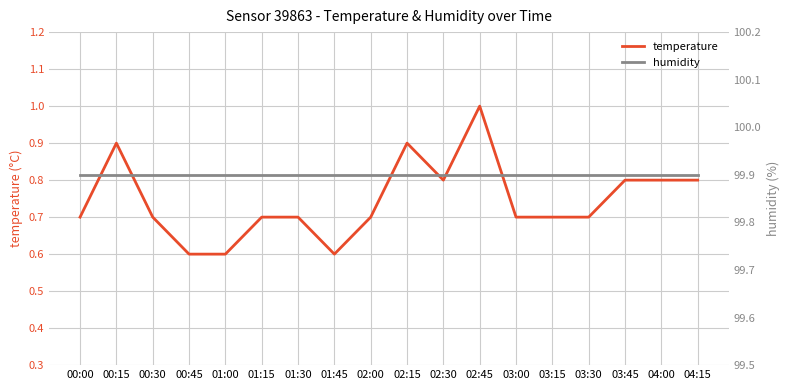

What are all the series names shown in the legend?

temperature, humidity